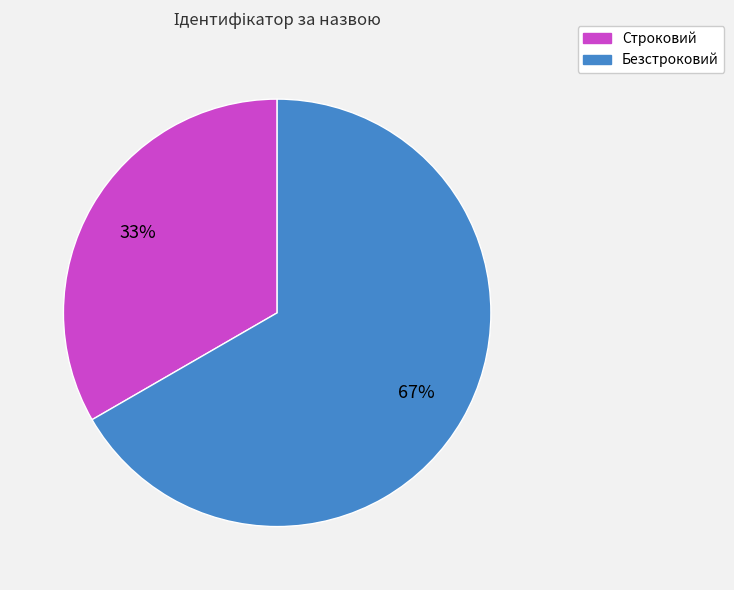

Is it true that Строковий is 33% of the pie?

True